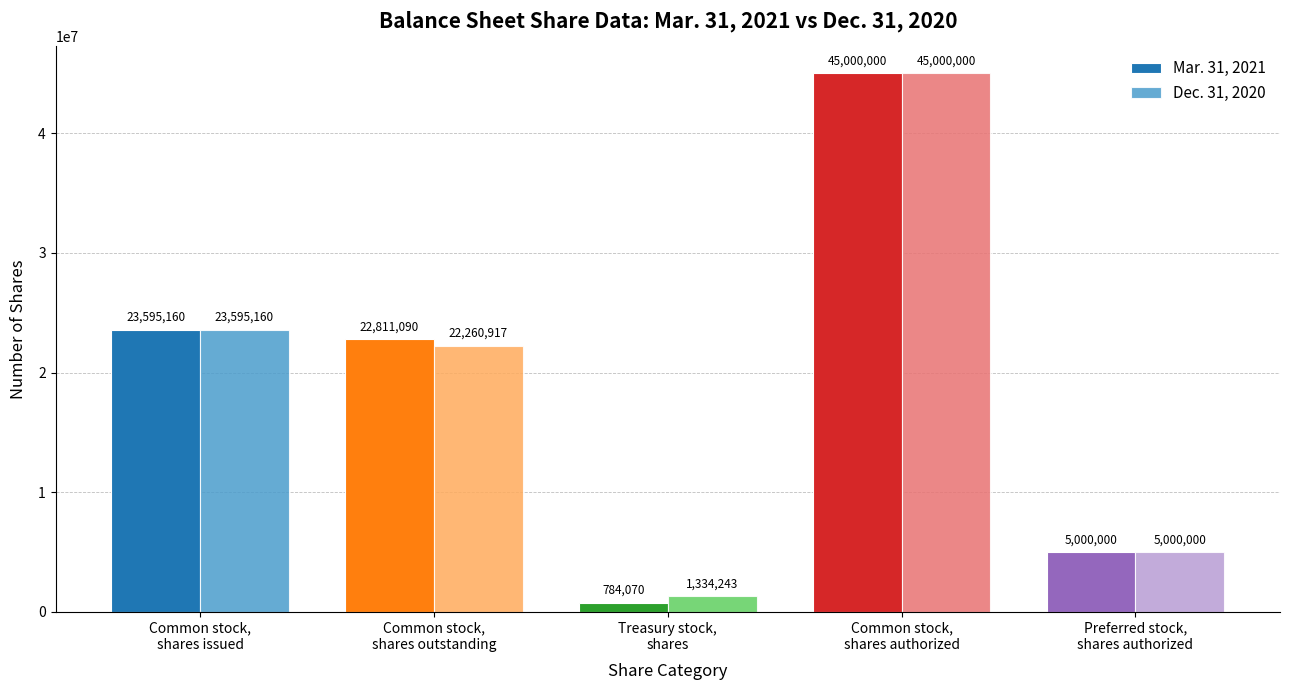

List the labels in order of Dec. 31, 2020 value, largest first.

Common stock,
shares authorized, Common stock,
shares issued, Common stock,
shares outstanding, Preferred stock,
shares authorized, Treasury stock,
shares